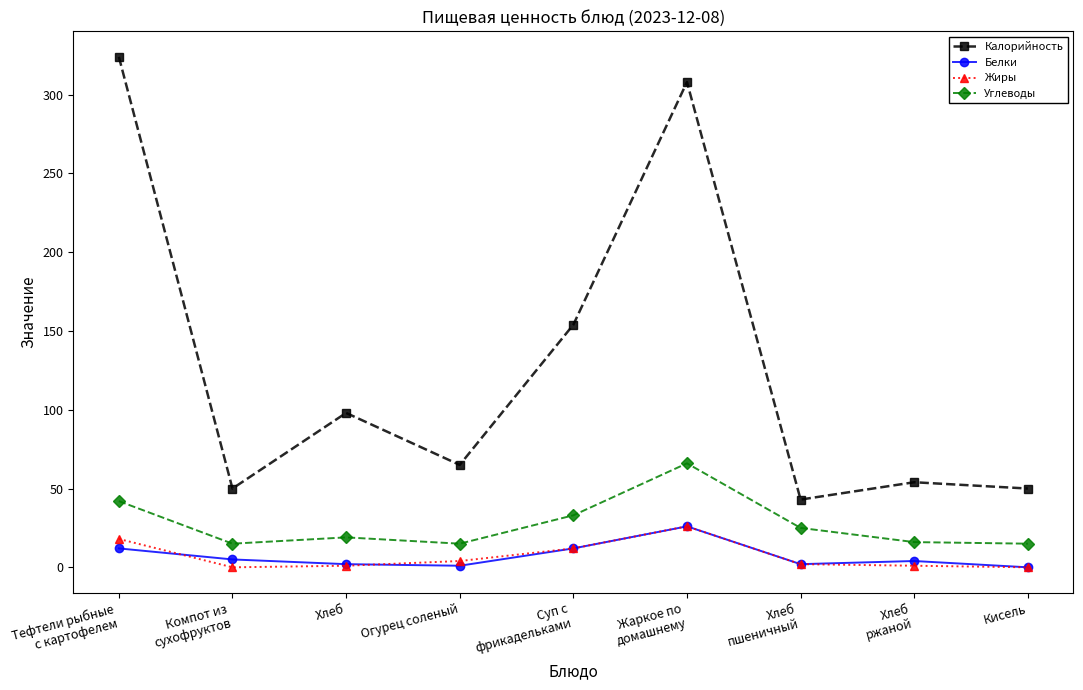

What is the greatest value displayed?

324